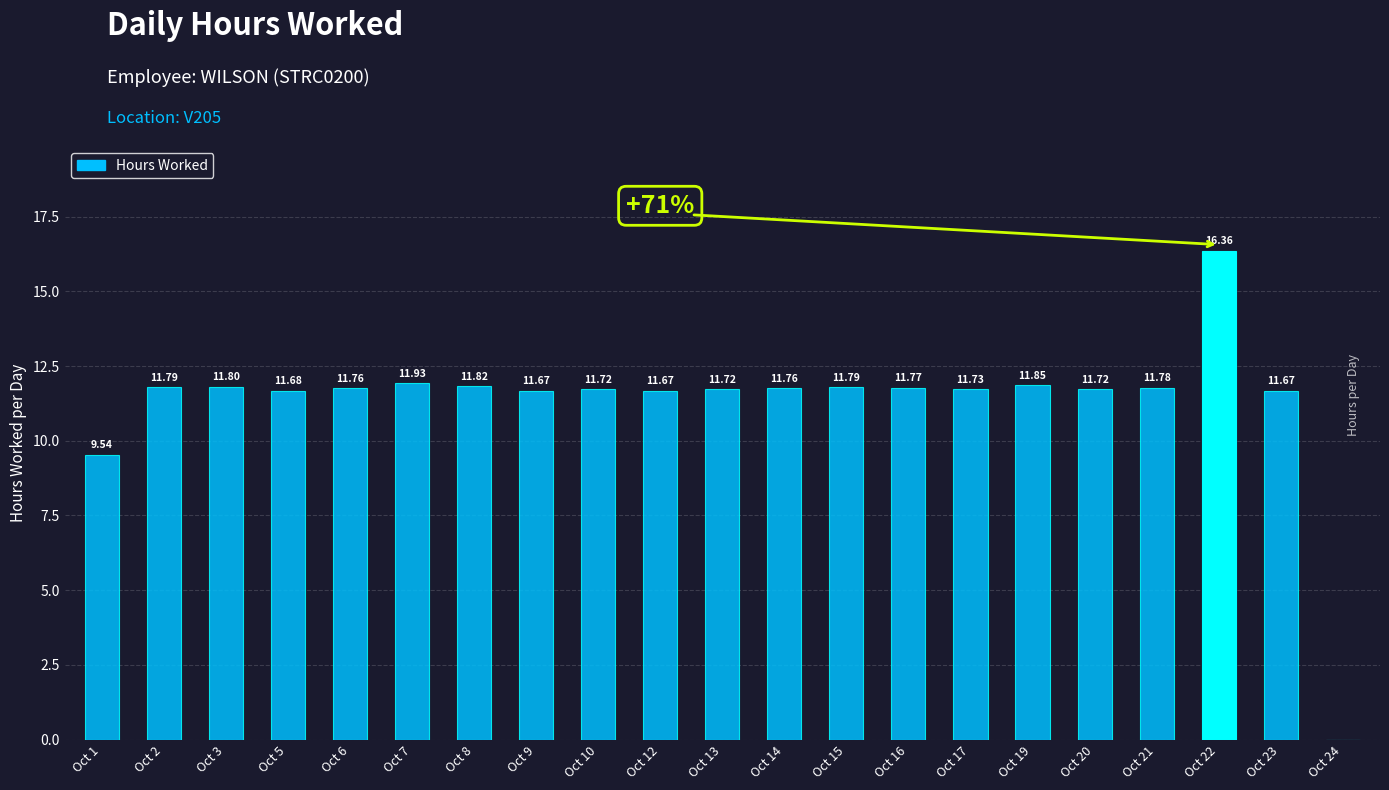

What is the change in value from Oct 13 to Oct 19?

+0.1